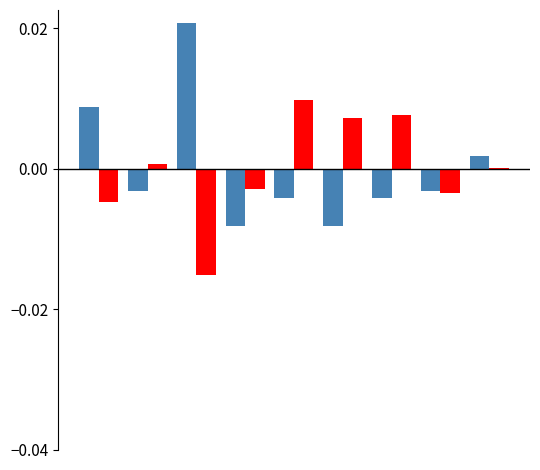

The public series shows 0.0 at 0. True or false?

True